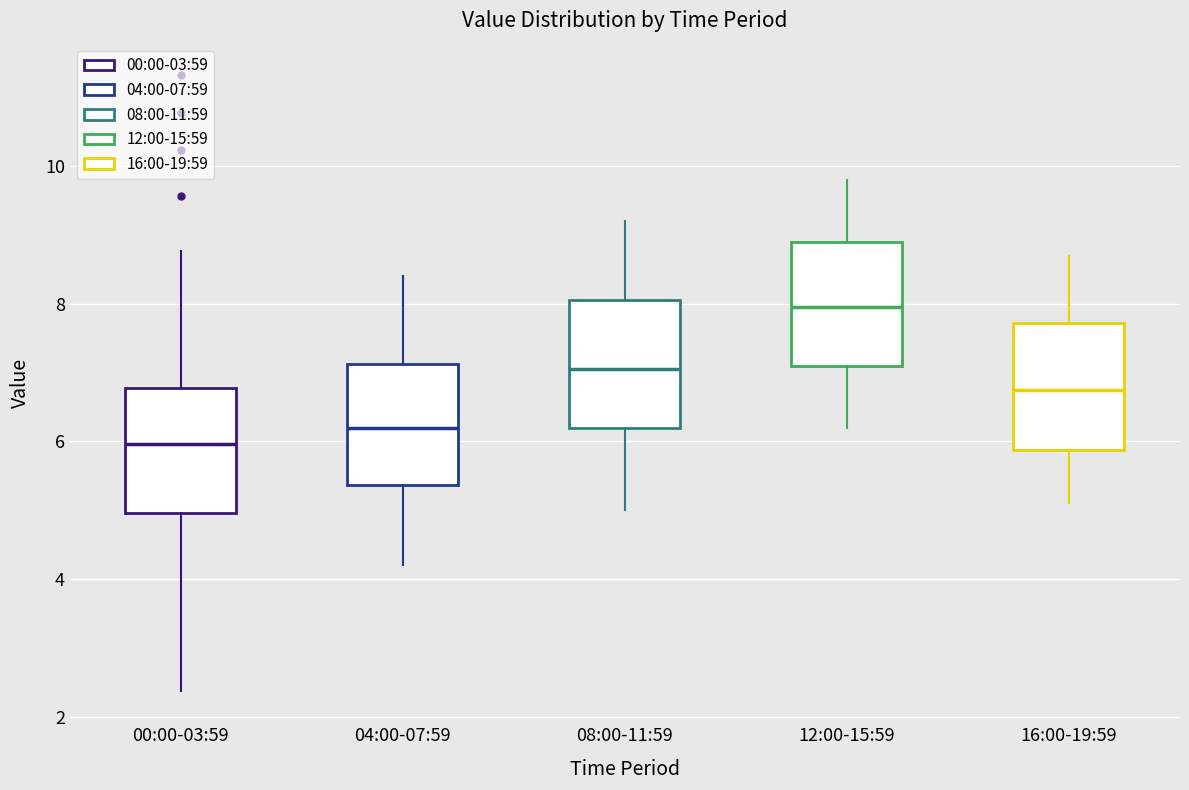

Where is the upper edge of the box for 04:00-07:59 on the y-axis? The values are not printed on the chart, so give them approximately, as read against the axis.

7.2